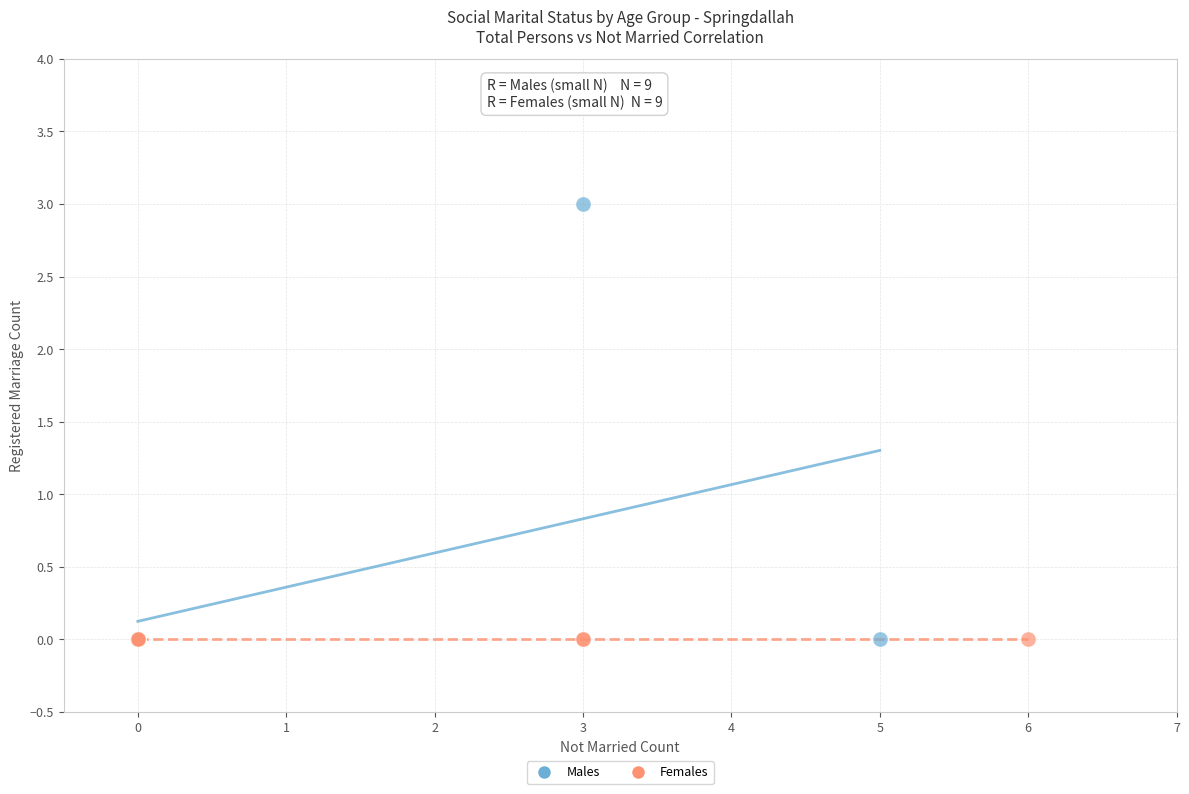

Which series reaches the maximum Y coordinate?

Males